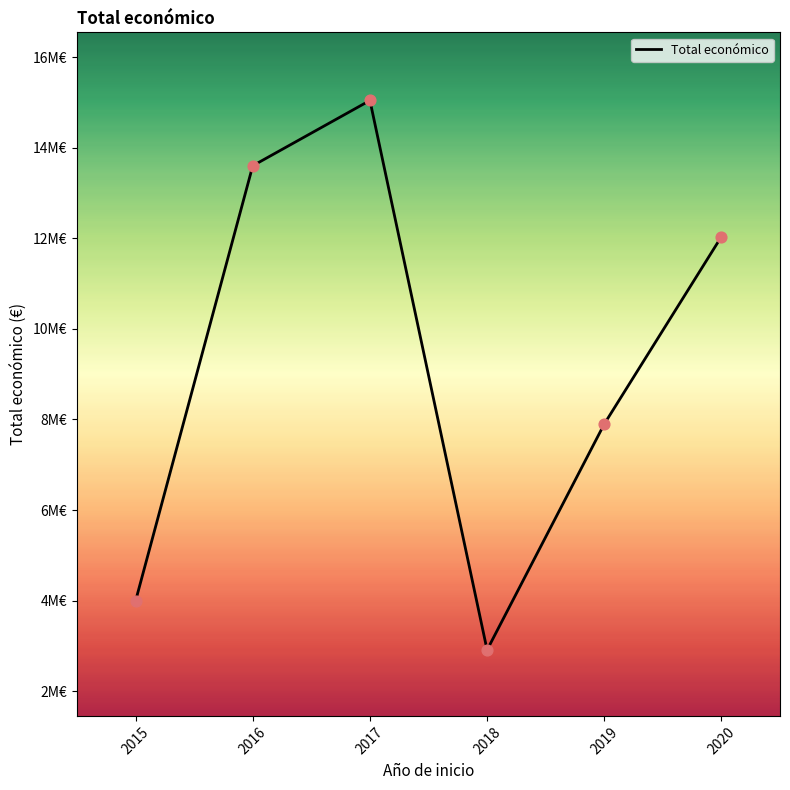

What is the change in value from 2015 to 2017?

+11046867